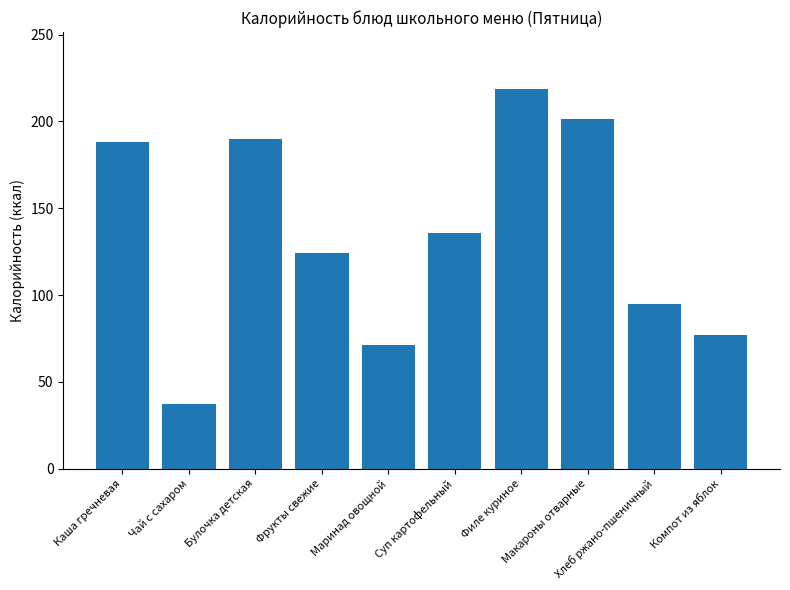

Which label corresponds to the smallest value in the chart?

Чай с сахаром